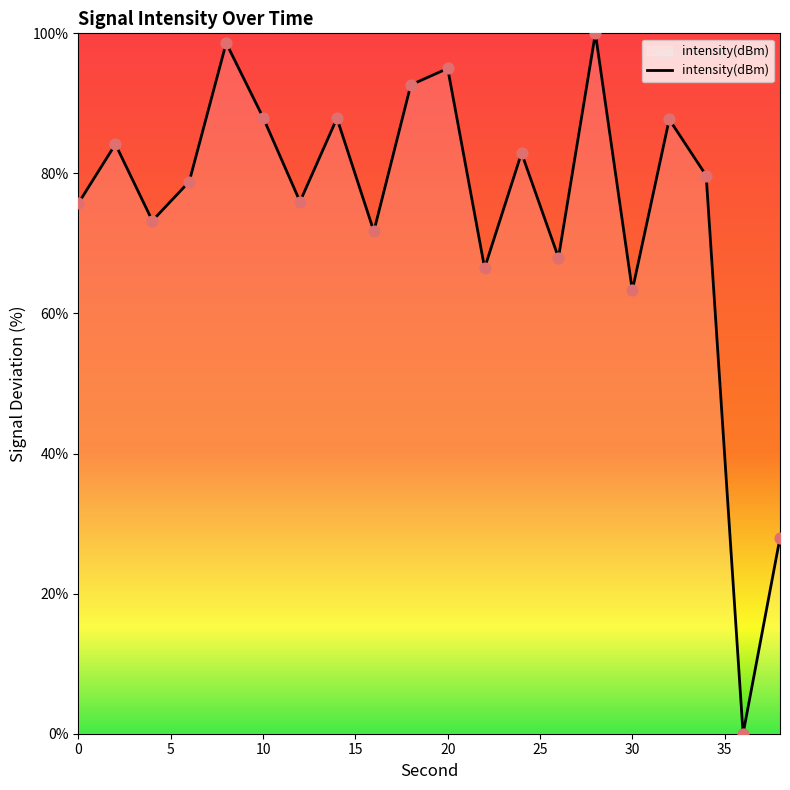

What is the difference between the maximum and minimum values?

100.0